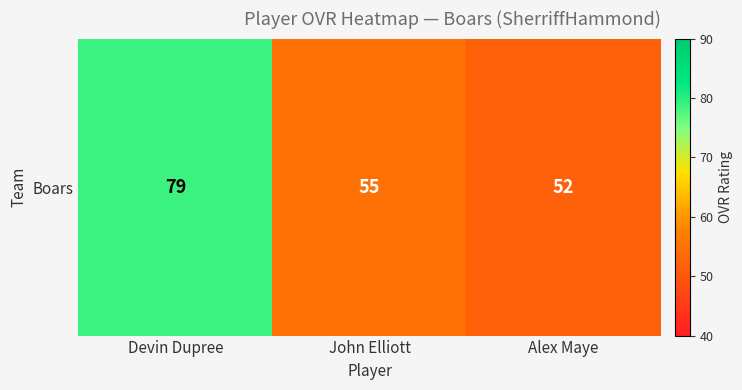

Reading left to right, transcribe all the data shown in this chart.

79	55	52